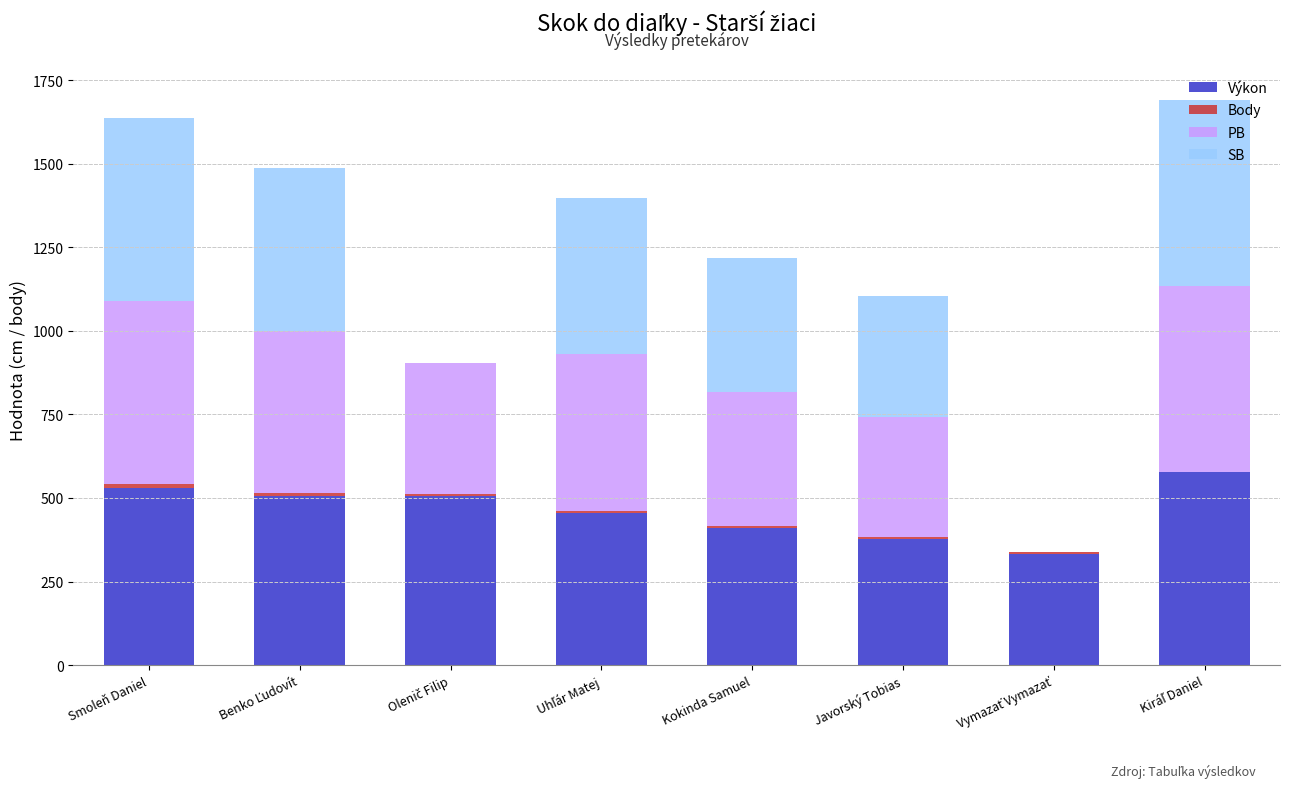

True or false: Výkon has a value of 81 at Javorský Tobias.

False